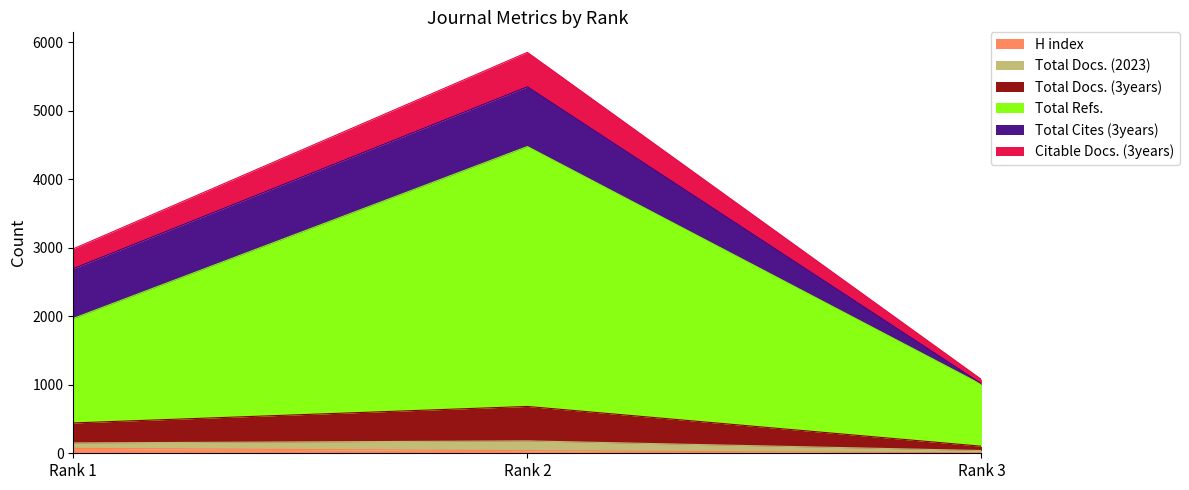

What is the difference between the H index values at Rank 2 and Rank 3?

31